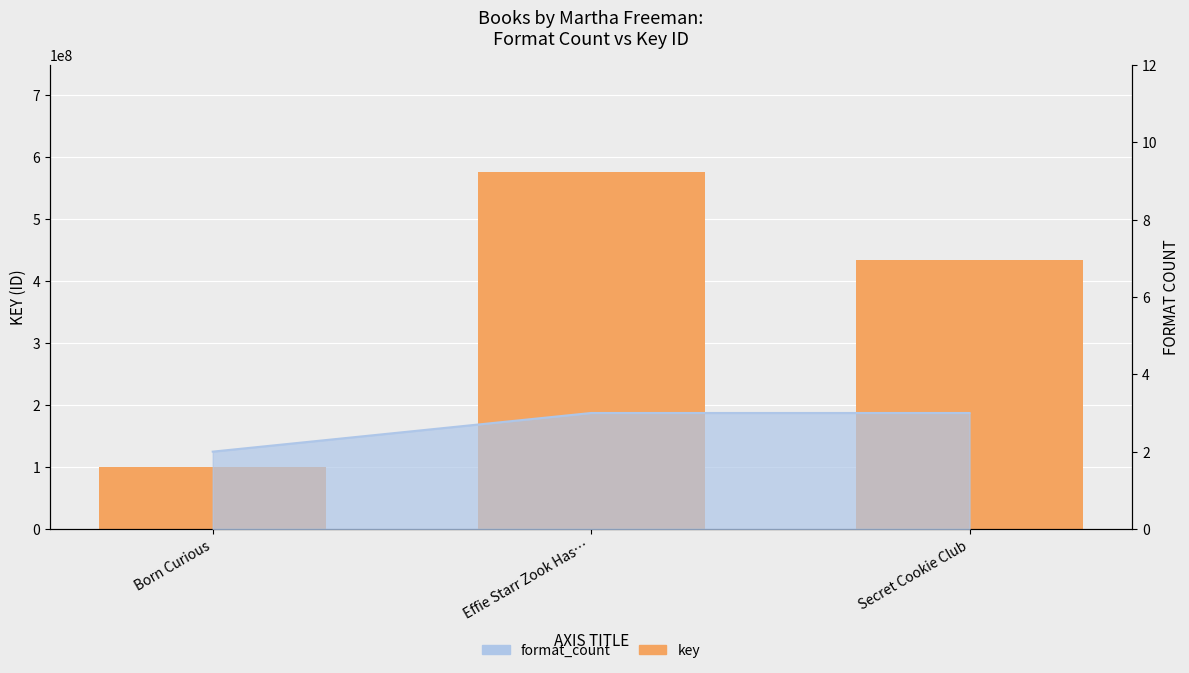

What is the average value?

370426105